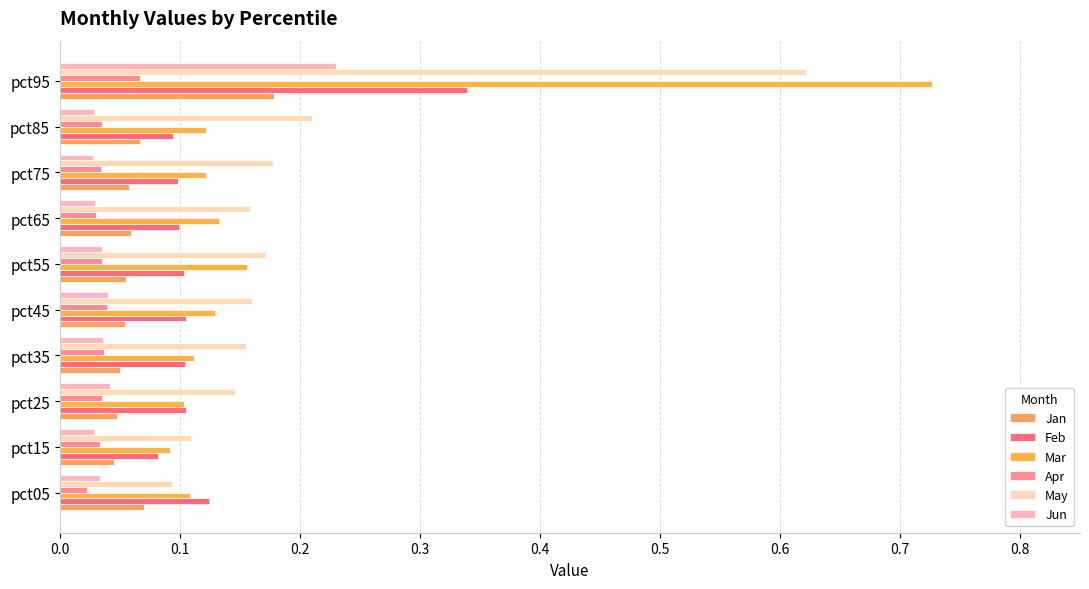

How many distinct data groups are displayed?

6